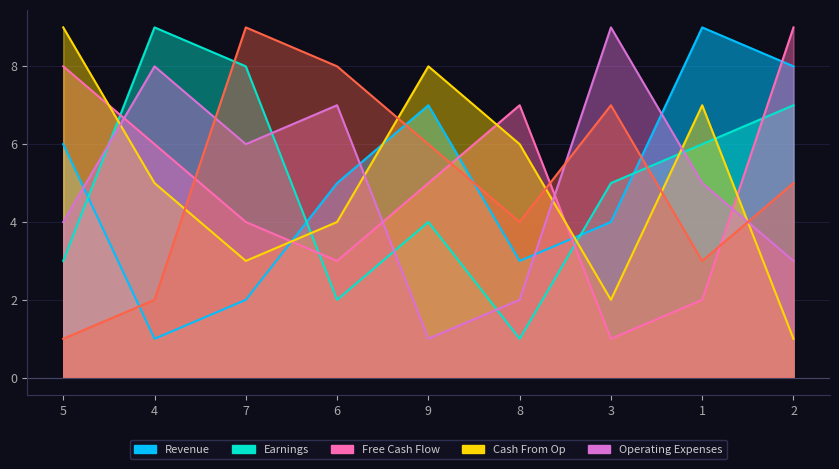

How many distinct data groups are displayed?

6